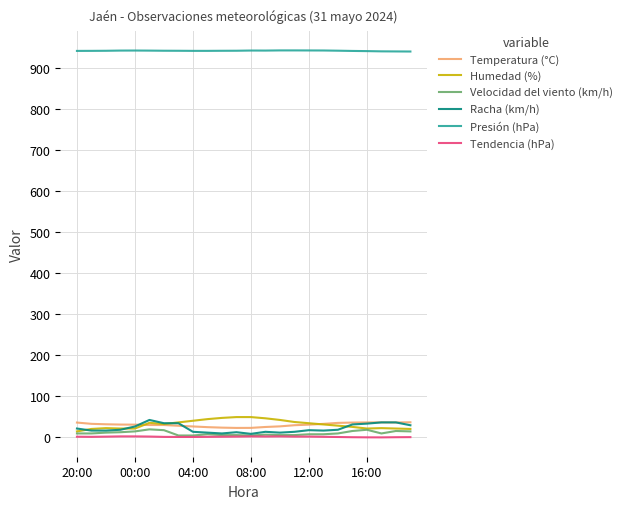

What is the greatest value displayed?

944.2